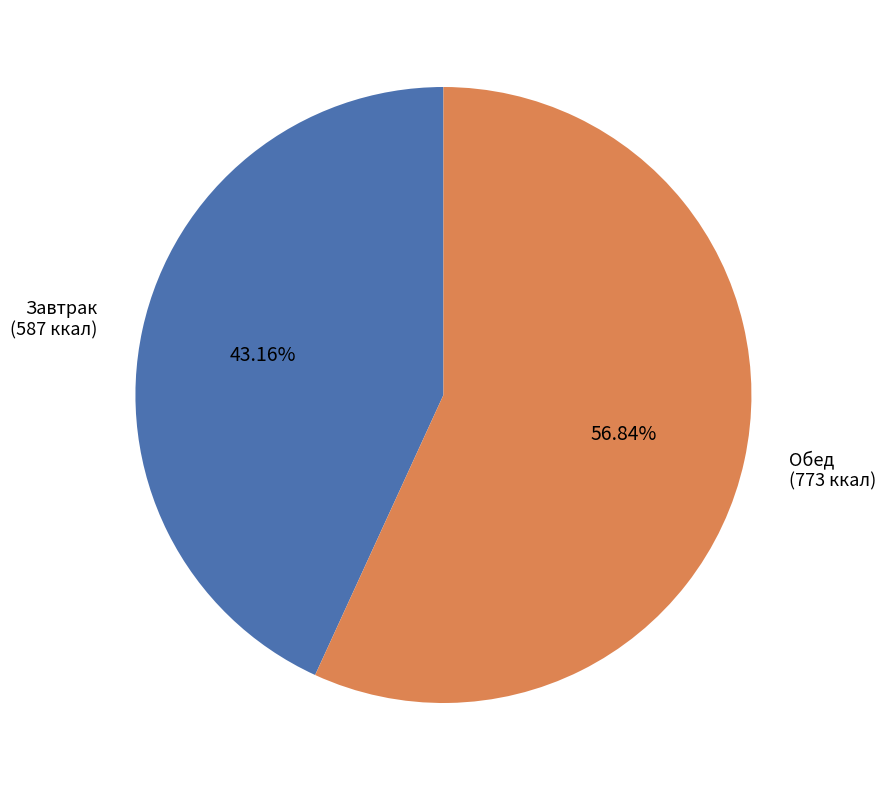

How many slices are in this pie chart?

2